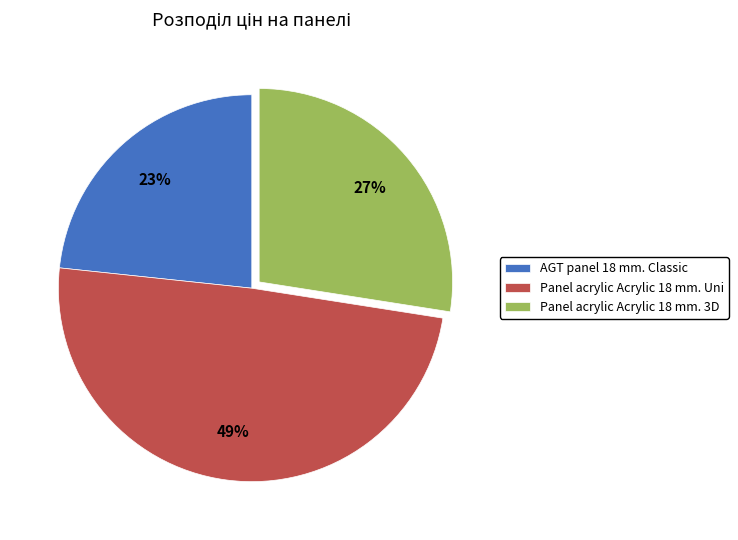

Which category has the biggest portion of the pie?

Panel acrylic Acrylic 18 mm. Uni